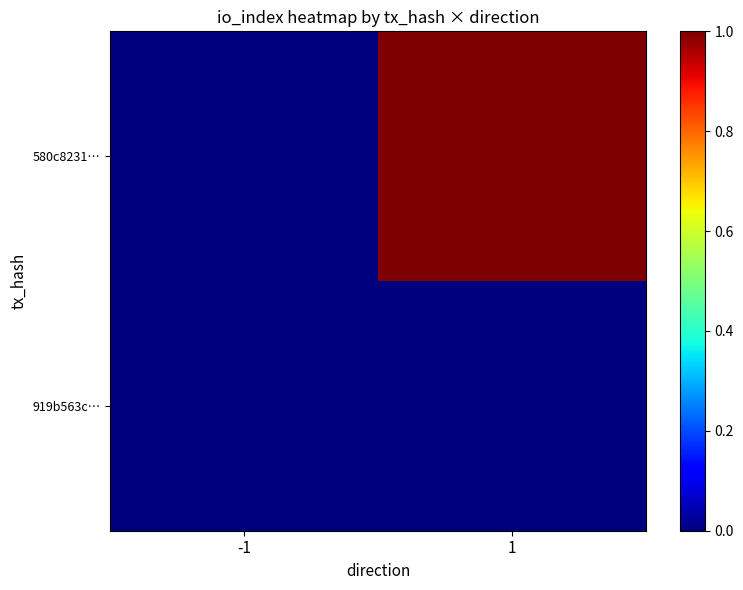

Reading left to right, what are all the values shown in this chart?

919b563c…: -1=0	1=0
580c8231…: -1=0	1=1